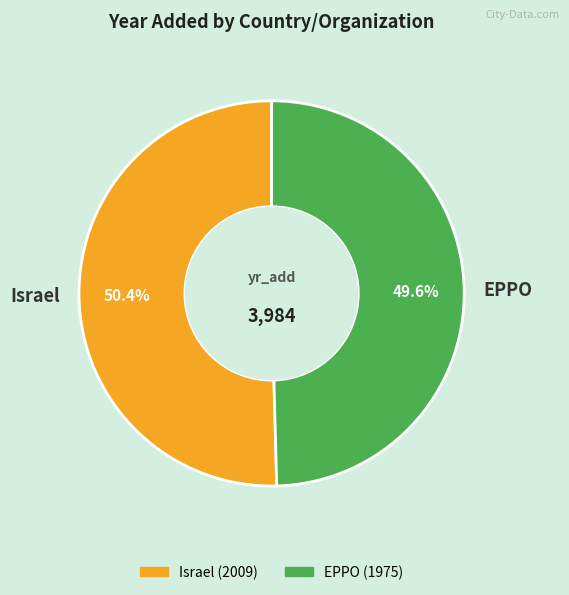

Is it true that EPPO is 63% of the pie?

False